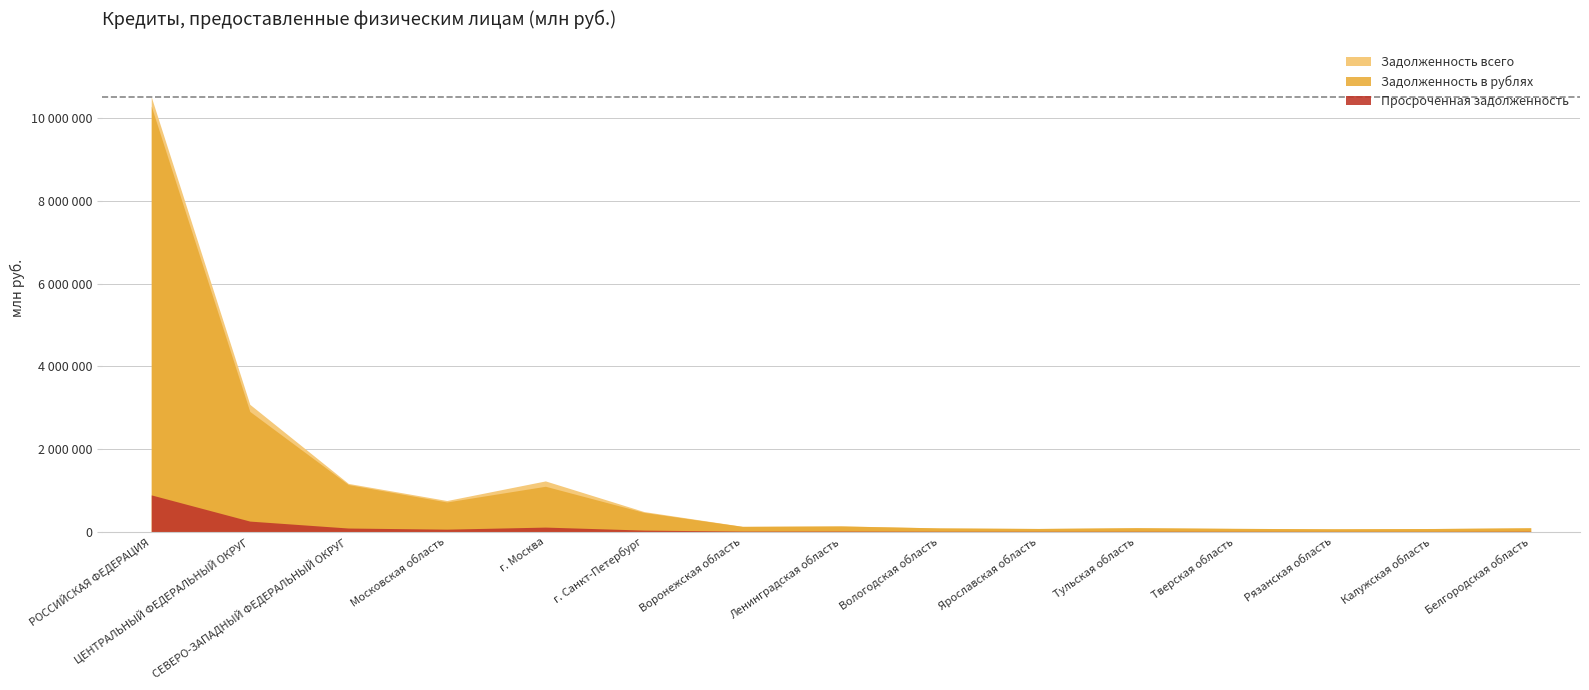

What is the total value across all series at Ленинградская область?

282395